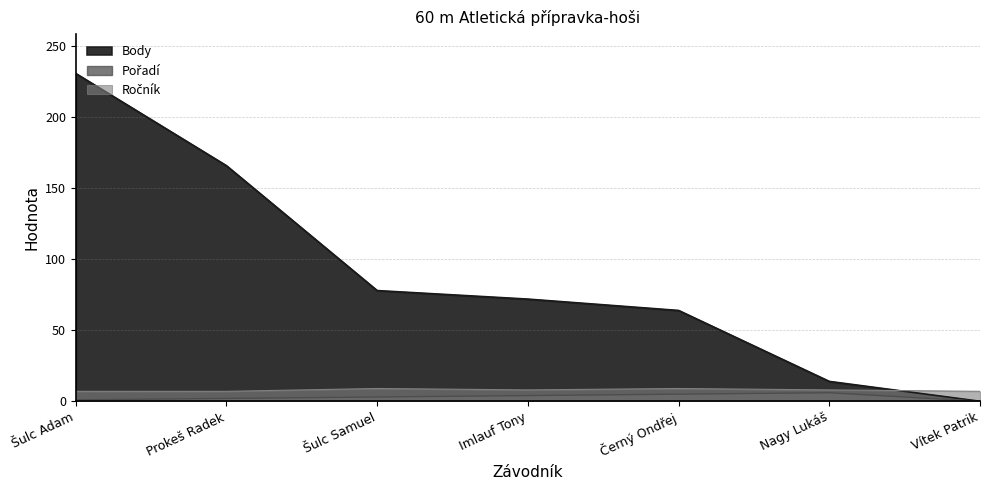

The Pořadí series shows -4 at Vítek Patrik. True or false?

False